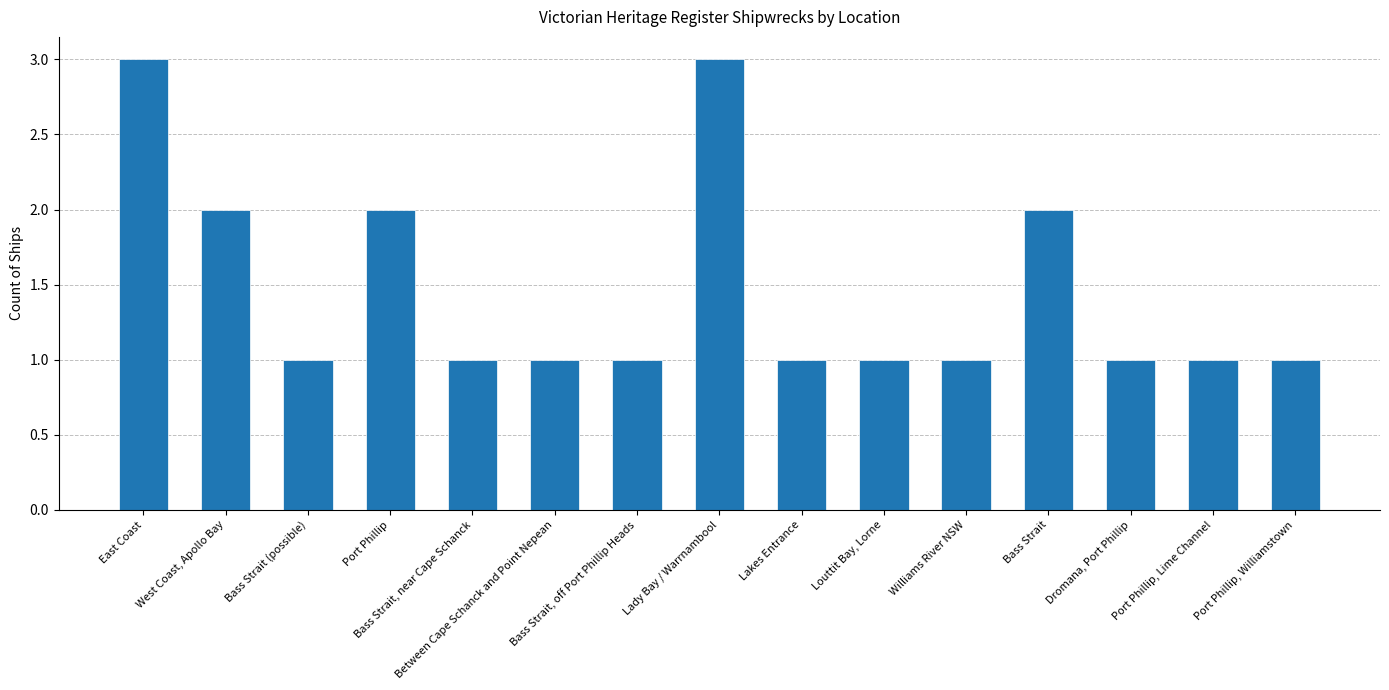

The value at Port Phillip, Lime Channel is 2. True or false?

False